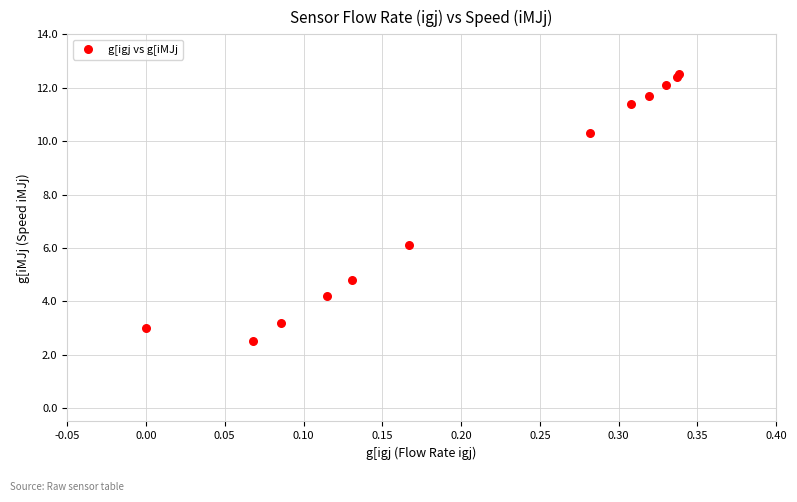

What Y value in the scatter plot is closest to 7?

6.1